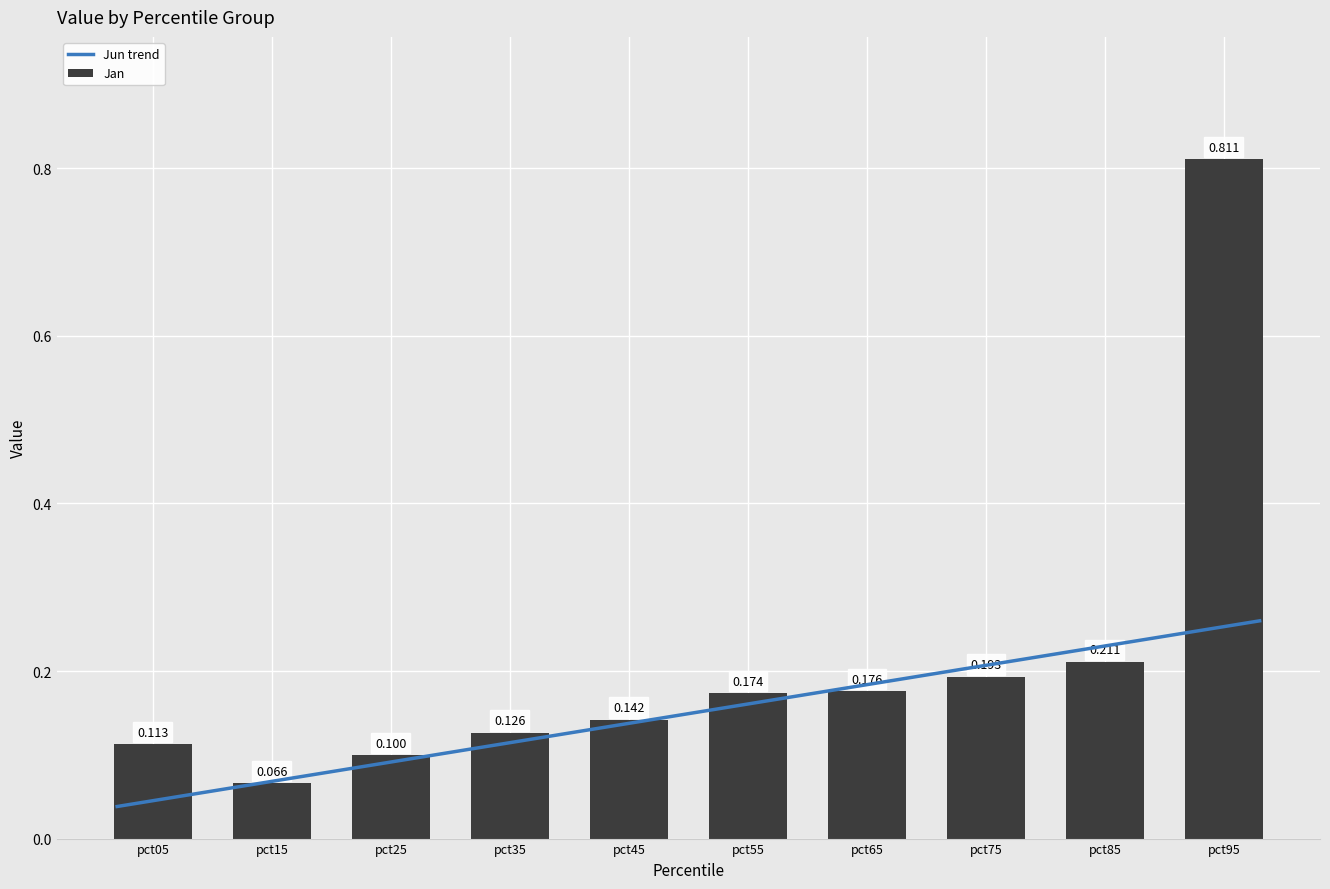

At which category does the chart reach its peak across all series?

pct95